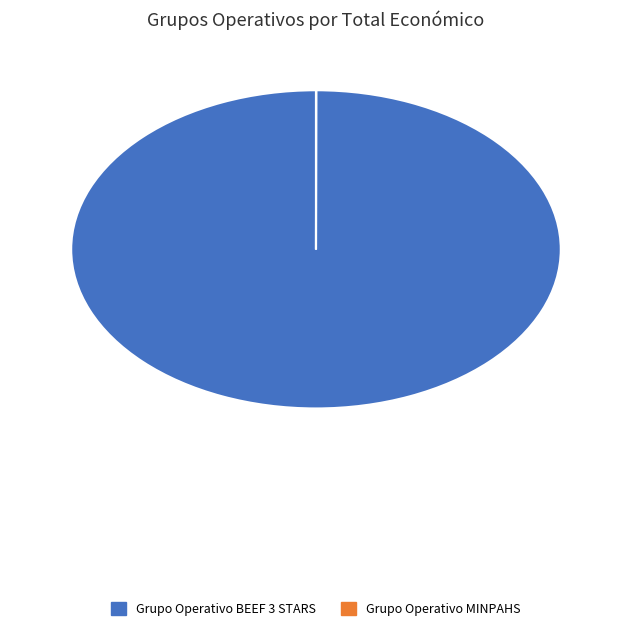

True or false: Grupo Operativo BEEF 3 STARS accounts for 87% of the total.

False